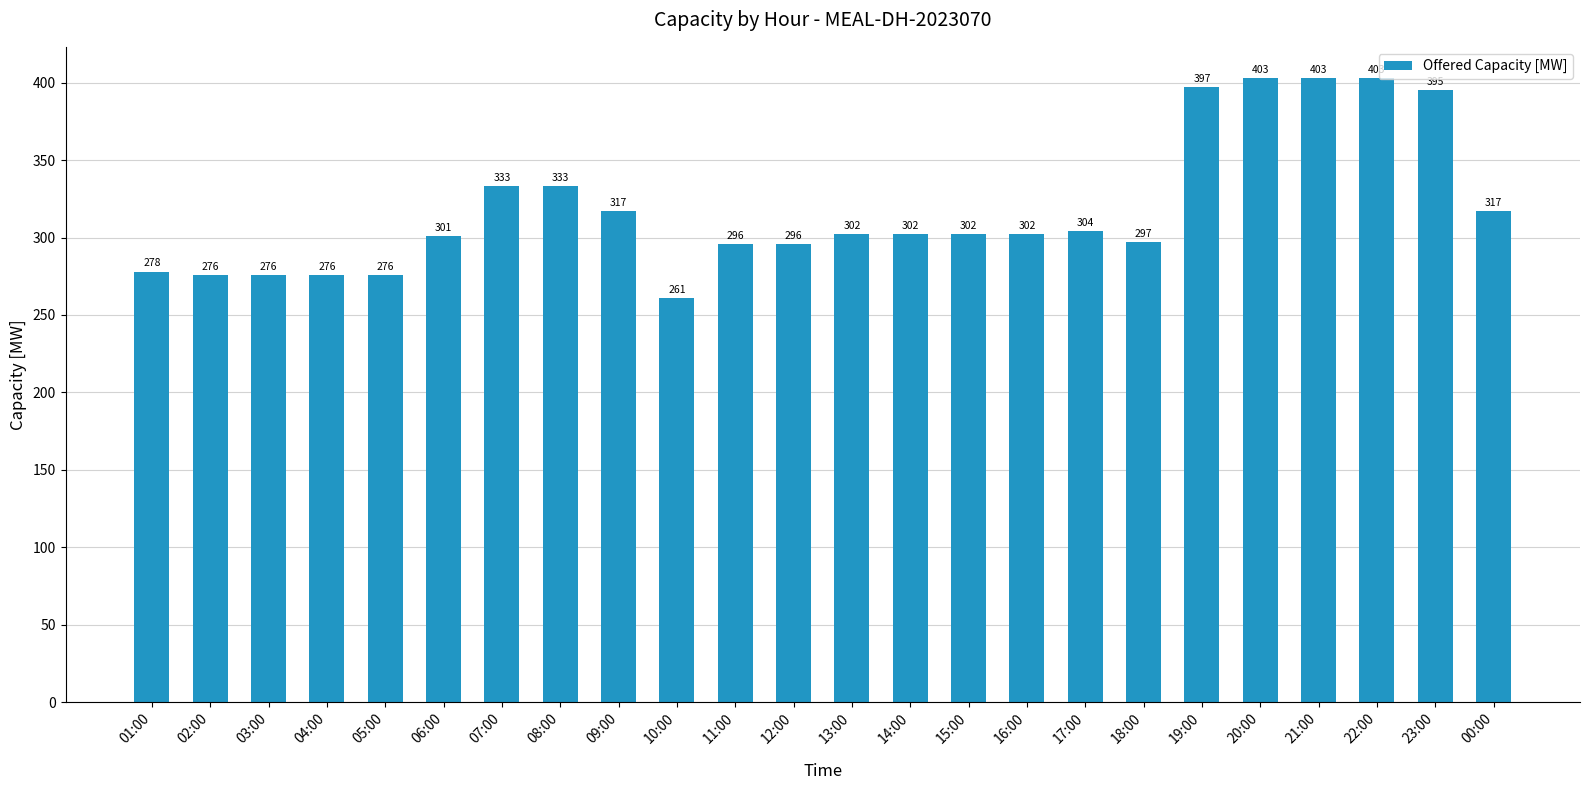

What is the label of the 21st bar from the left?

21:00